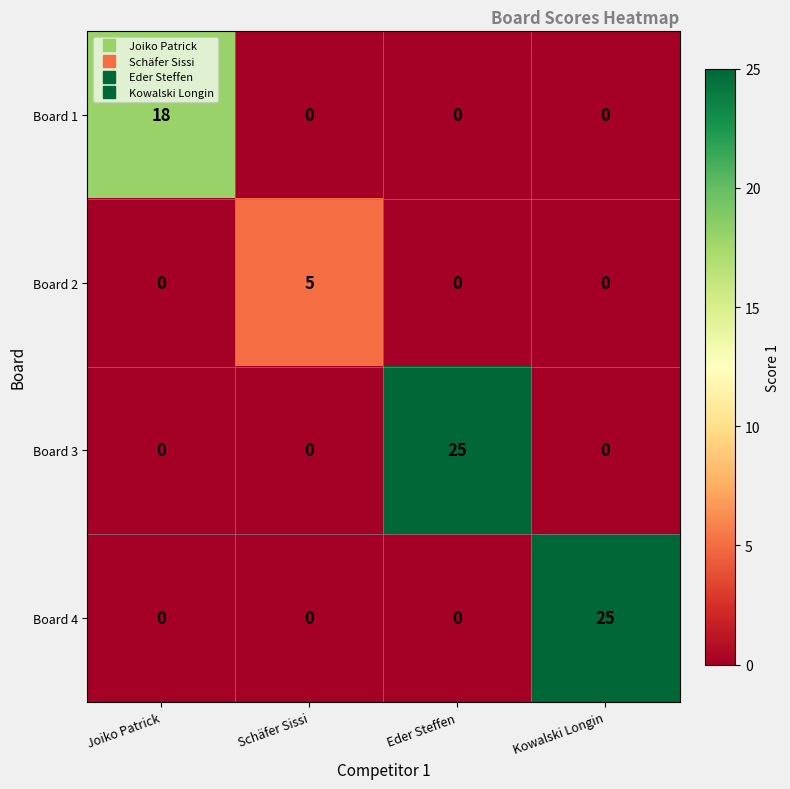

What is the difference between the highest and lowest values at Joiko Patrick?

18